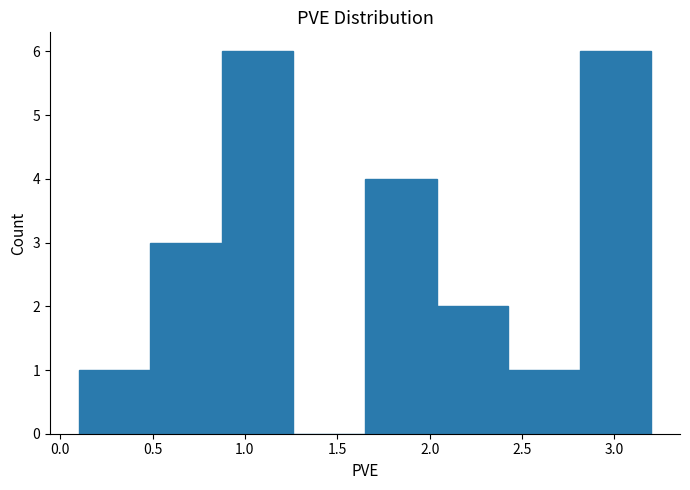

What is the height of the bar covering 2.80 to 3.20 on the x-axis? Neither the bar edges nor the heights are printed on the chart, so give them approximately, as read against the axes.

6